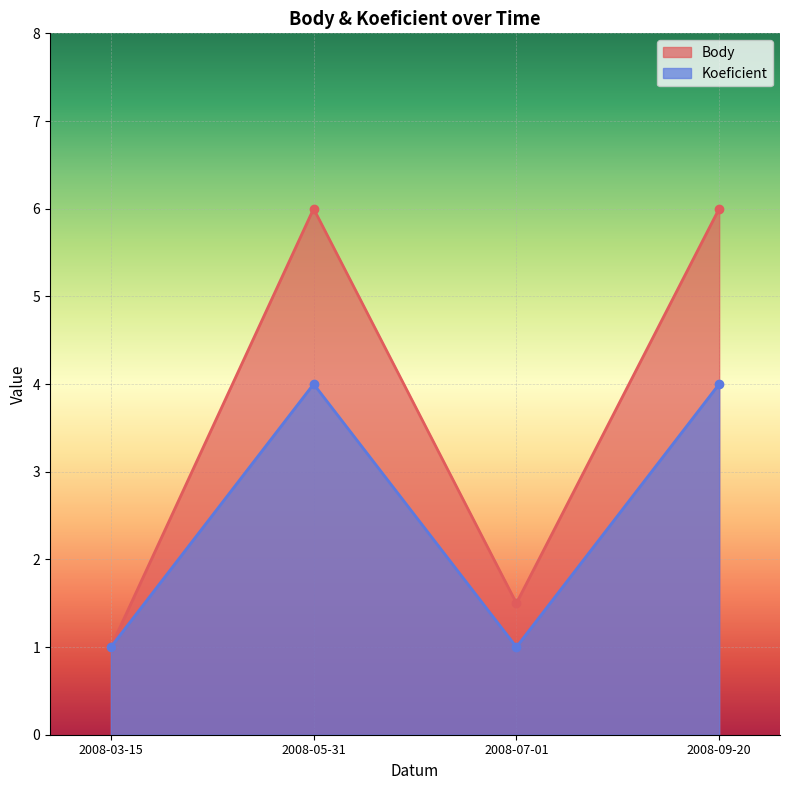

What are all the series names shown in the legend?

Body, Koeficient